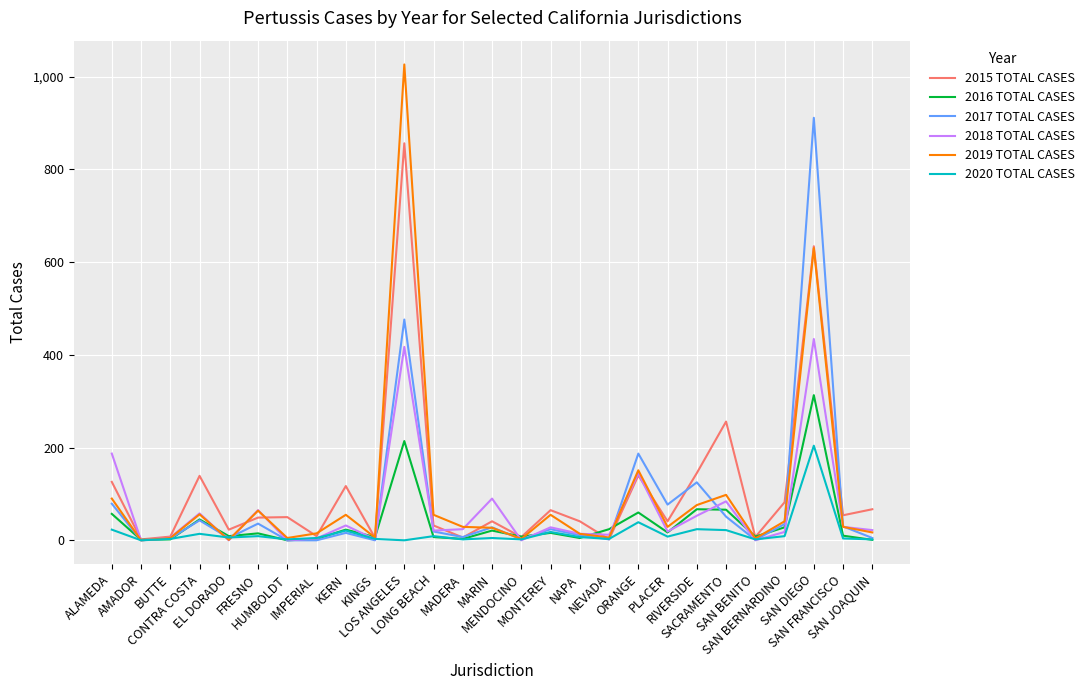

What are all the series names shown in the legend?

2015 TOTAL CASES, 2016 TOTAL CASES, 2017 TOTAL CASES, 2018 TOTAL CASES, 2019 TOTAL CASES, 2020 TOTAL CASES